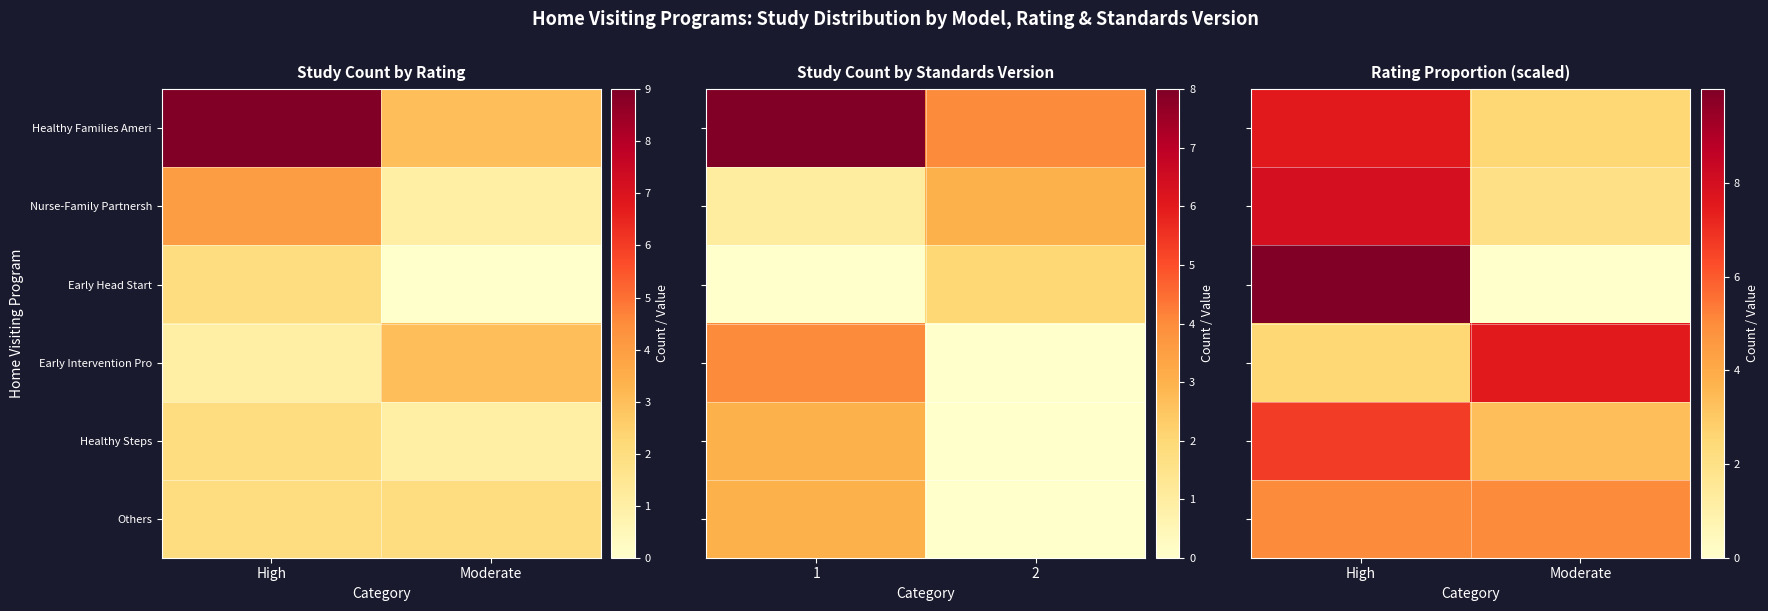

Rank the series at Moderate from highest to lowest value.

Early Intervention Pro, Others, Healthy Steps, Healthy Families Ameri, Nurse-Family Partnersh, Early Head Start